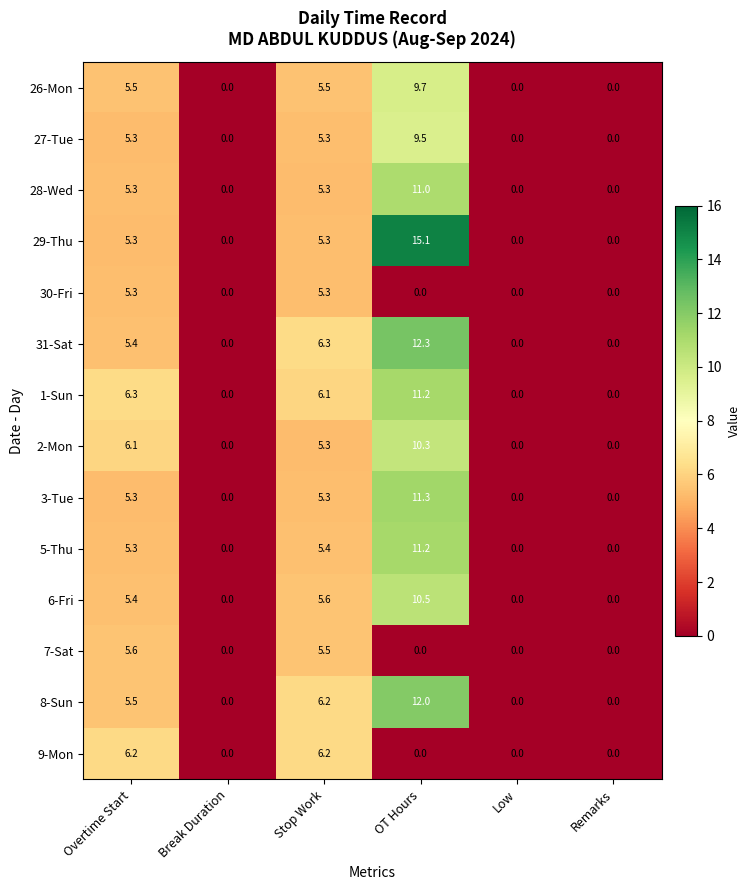

Which series has the largest range (max minus min)?

29-Thu